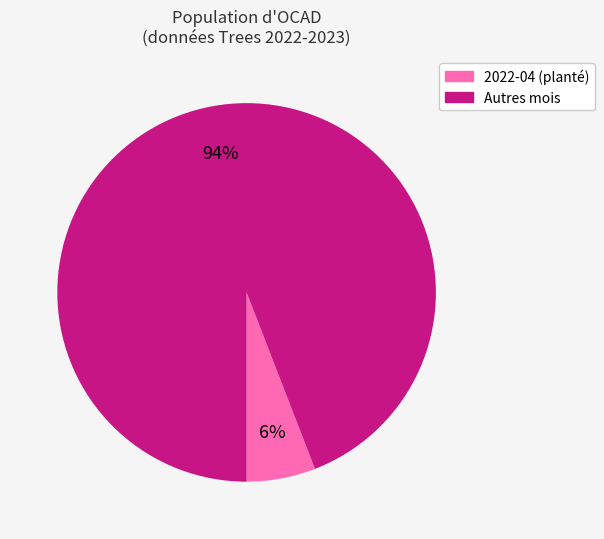

Does any single category account for the majority?

Yes